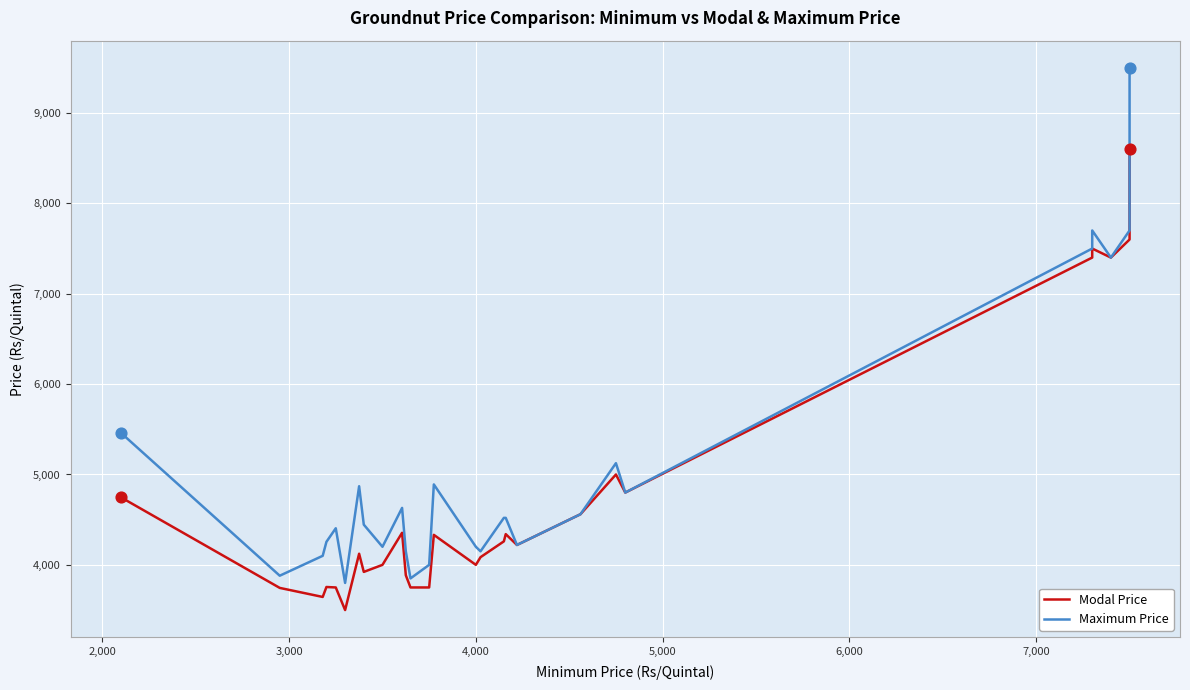

What are all the series names shown in the legend?

Modal Price, Maximum Price